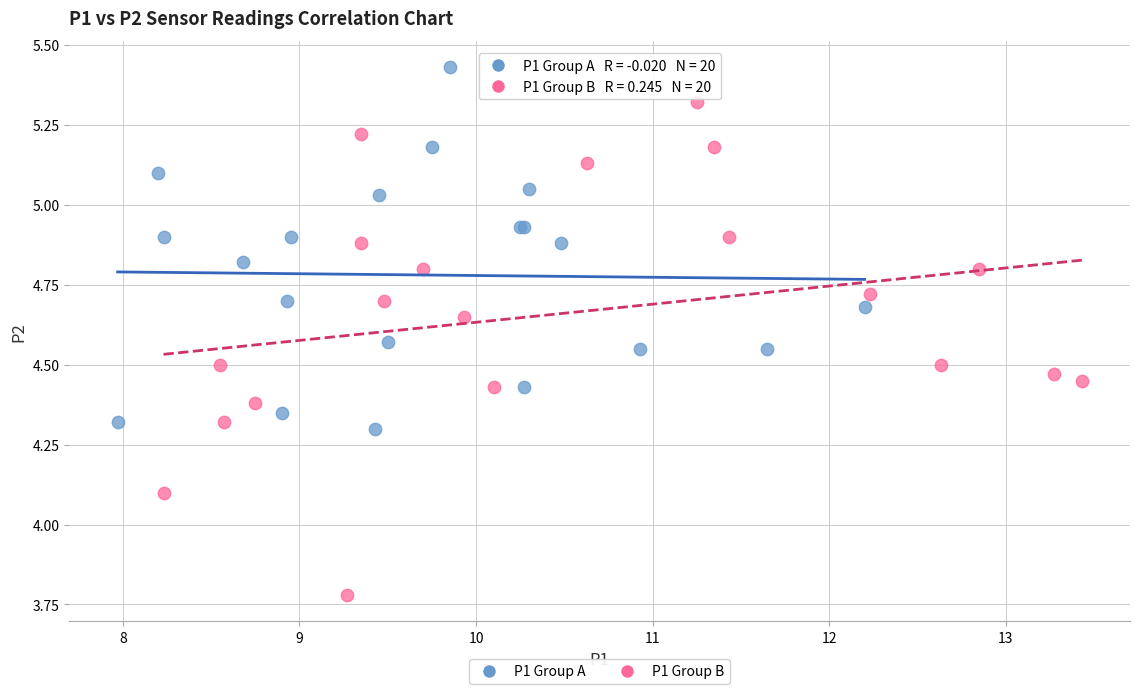

Which series reaches the minimum Y coordinate?

P1 Group B